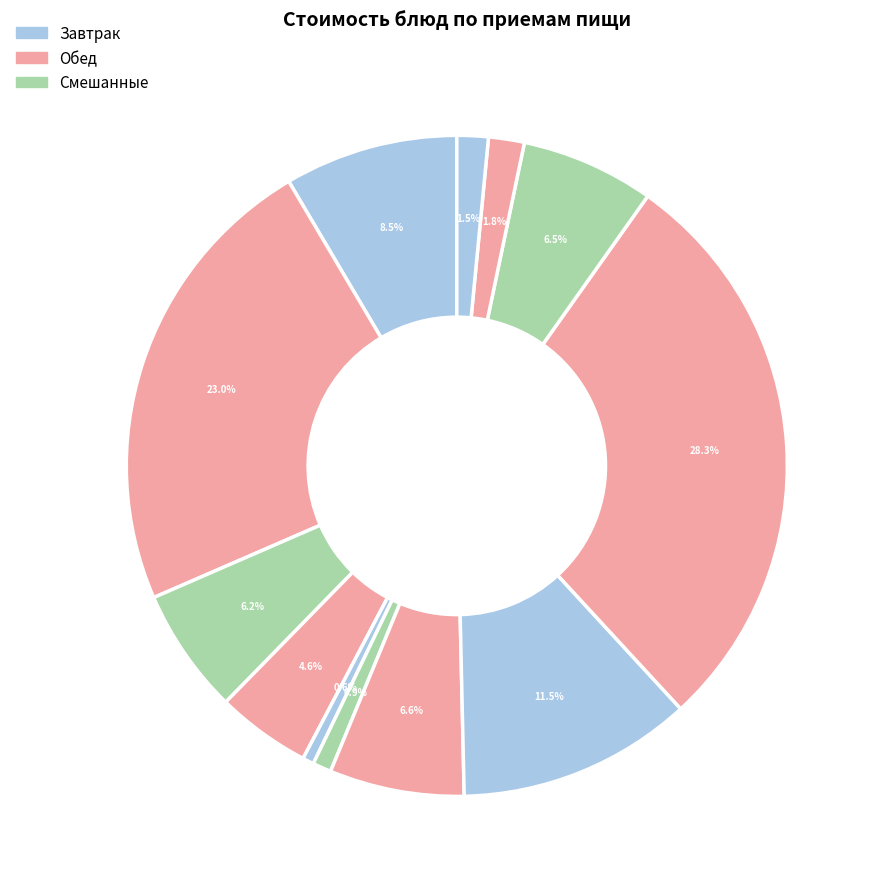

Count the number of slices in the pie.

12